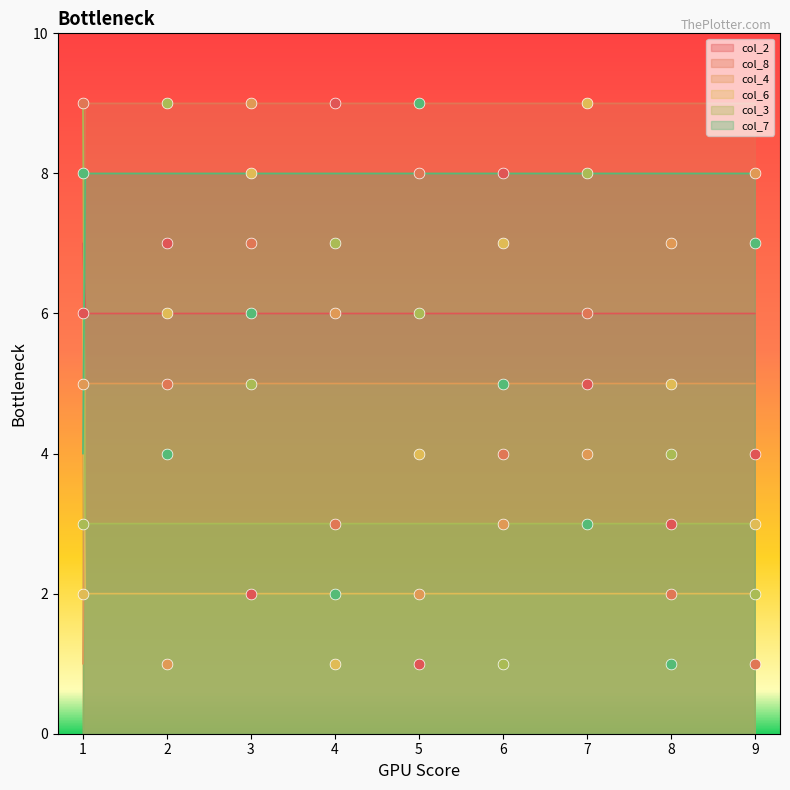

At how many categories does at least one series exceed 7?

8